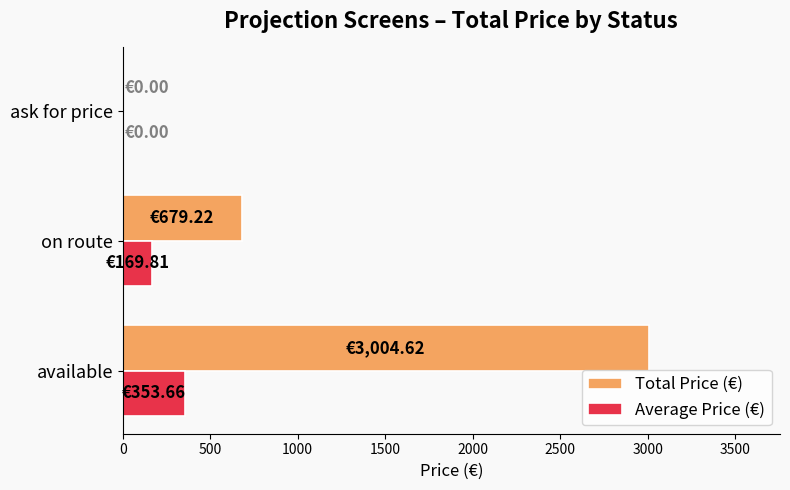

What is the maximum value shown in the chart?

3004.6